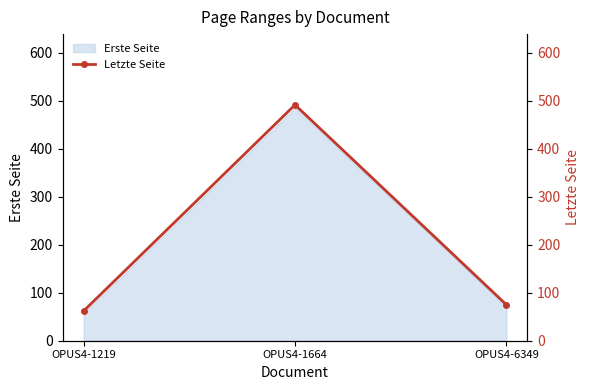

How many values exceed 75?

1